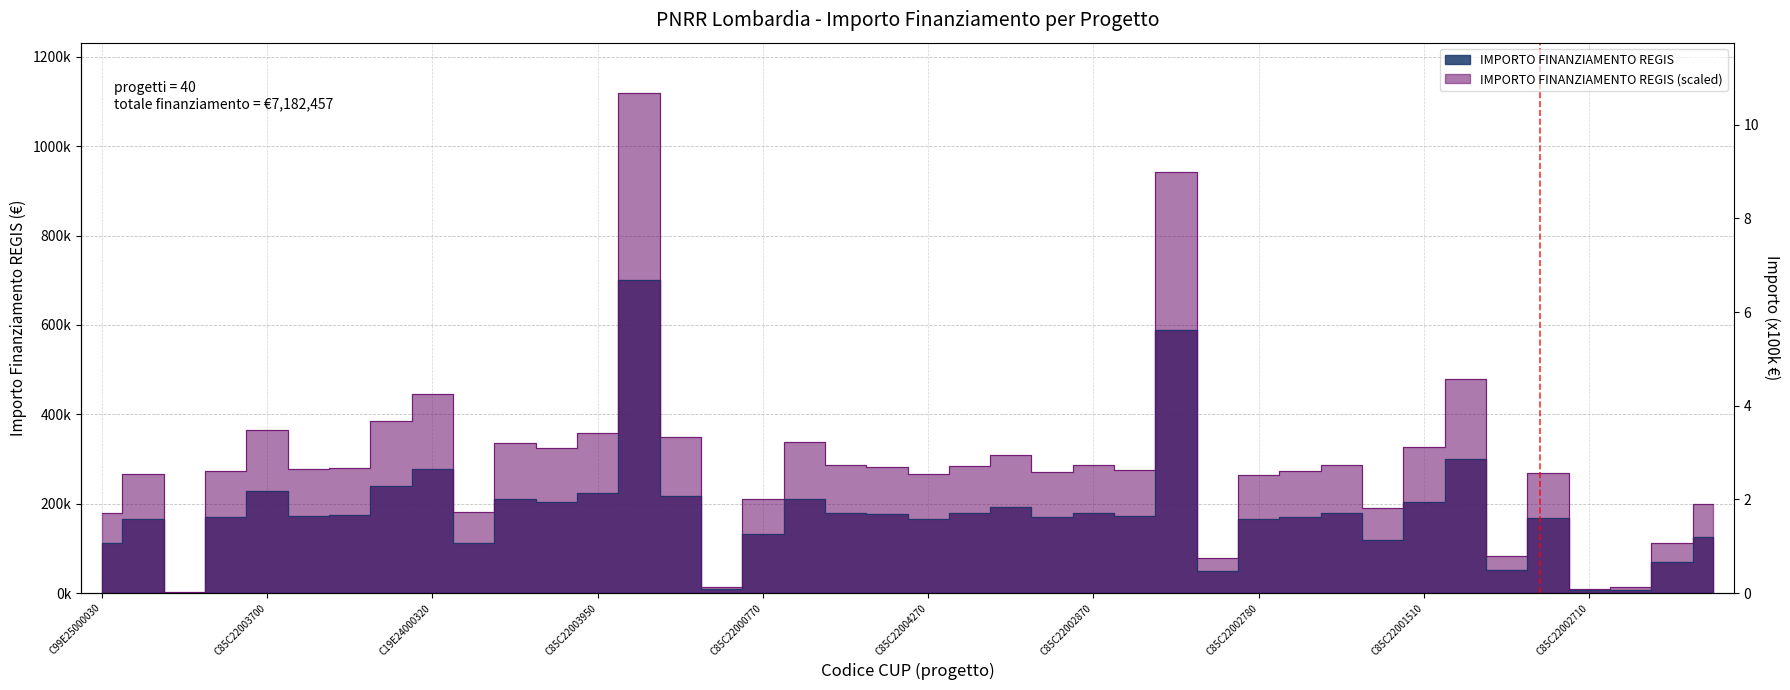

Which category has the lowest value across all series?

C49E25000030004